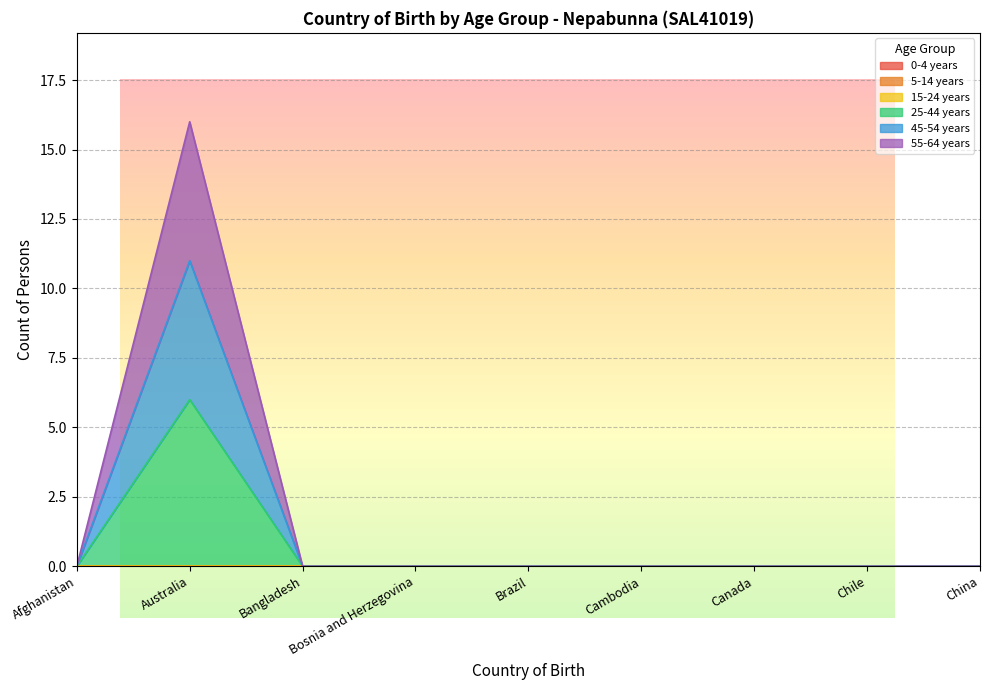

Count the number of categories in the chart.

9